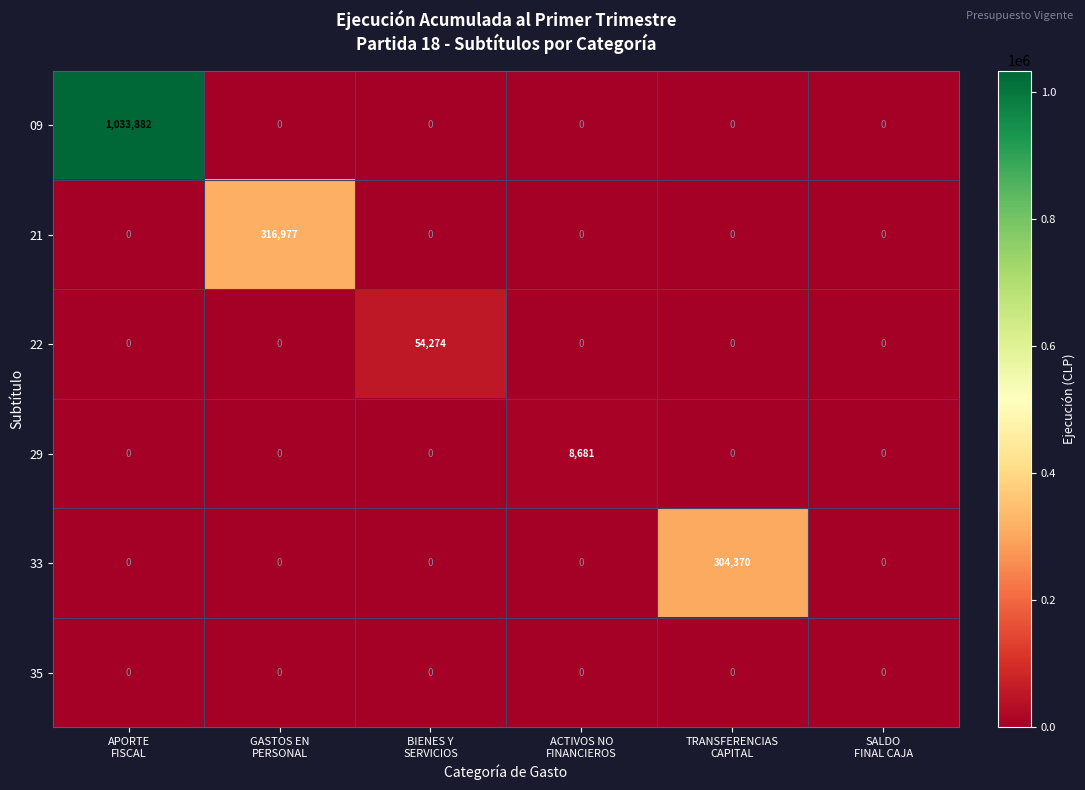

Count the number of data series in this chart.

6